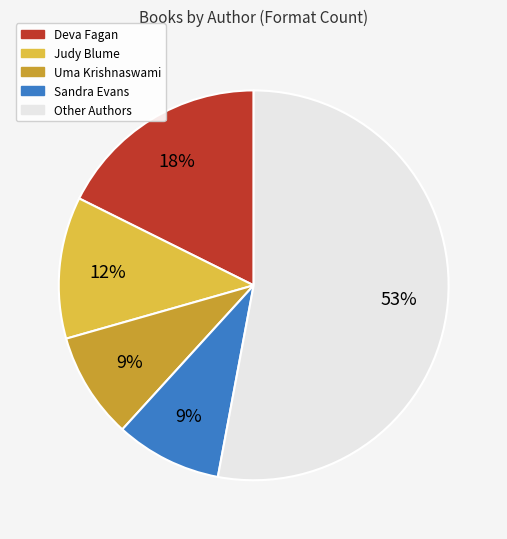

To the nearest percent, what is the average slice percentage?

20%